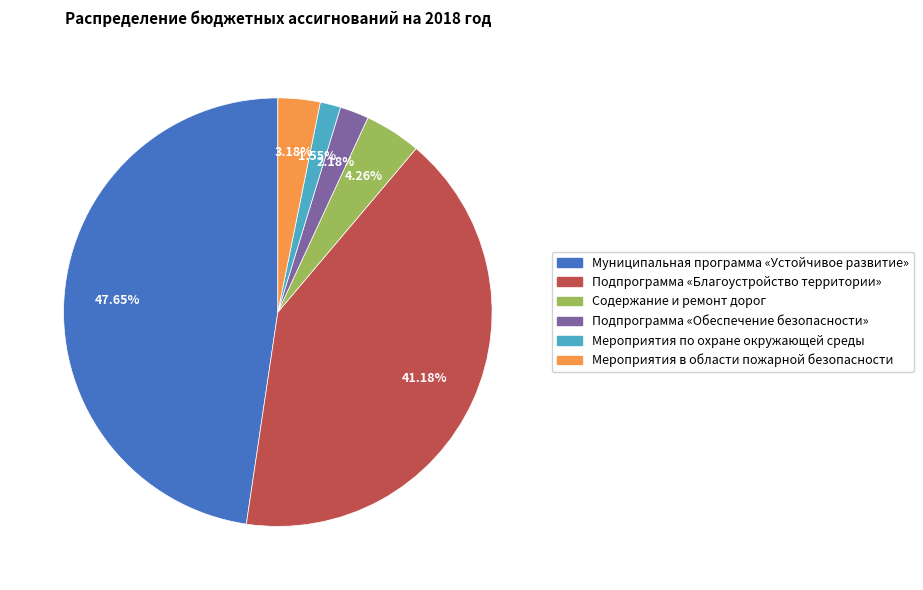

Is there a majority slice in this chart?

No